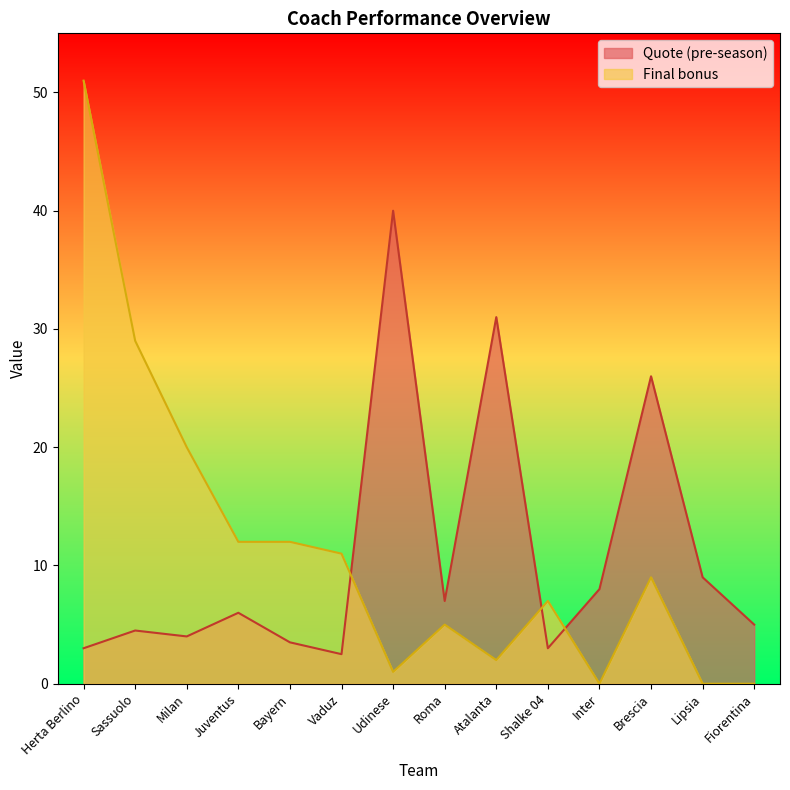

What is the difference between the highest and lowest values at Sassuolo?

24.5